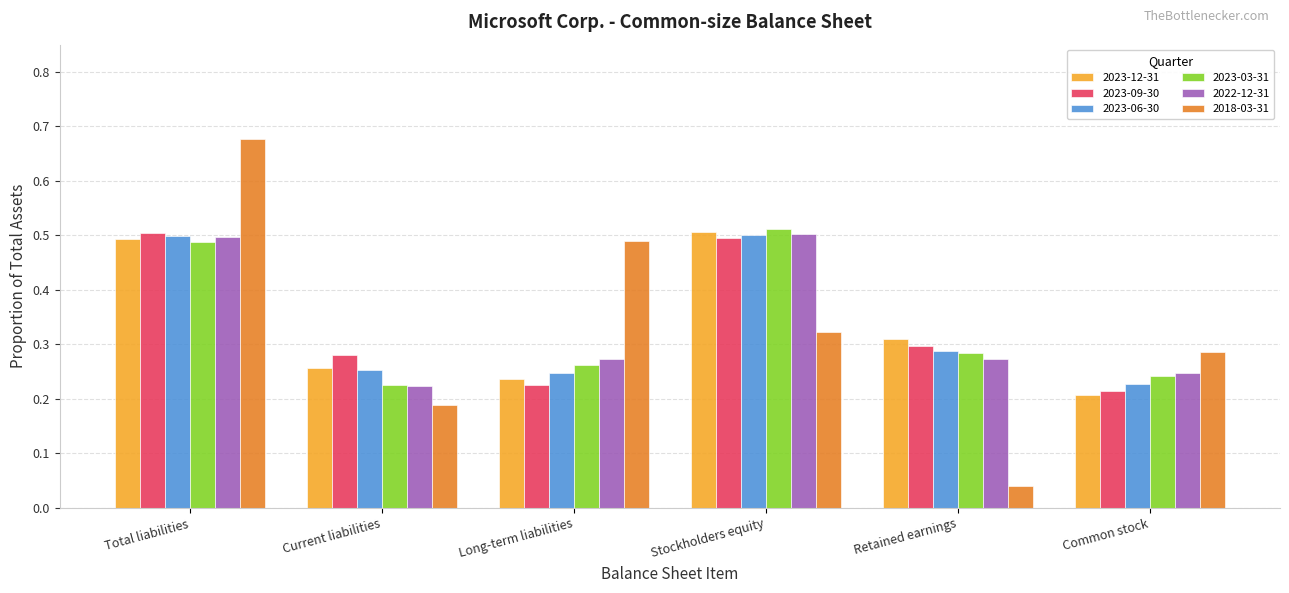

At which label does 2023-06-30 reach its minimum?

Common stock